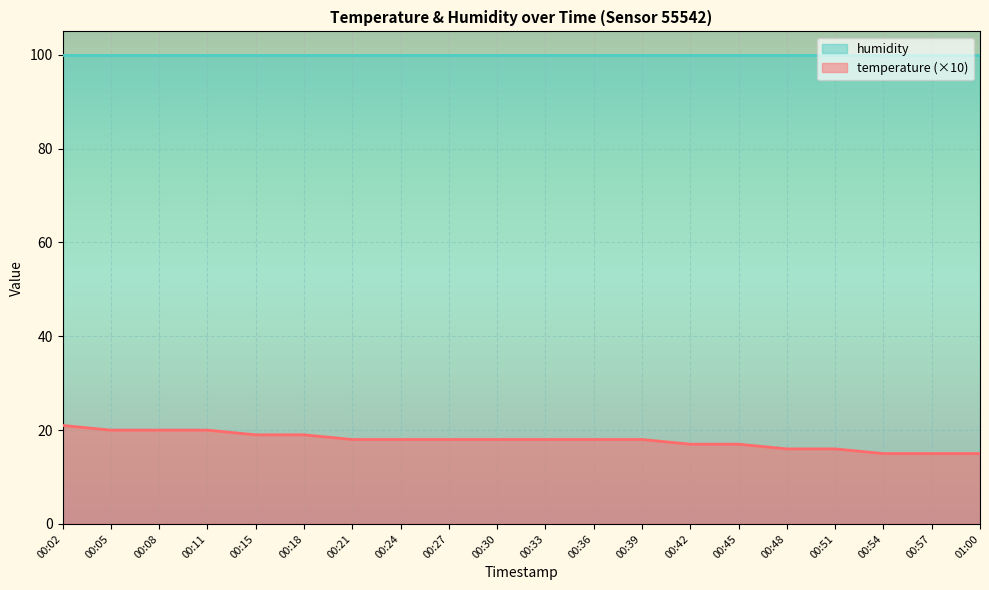

Is it true that the value at 00:27 is 9?

False